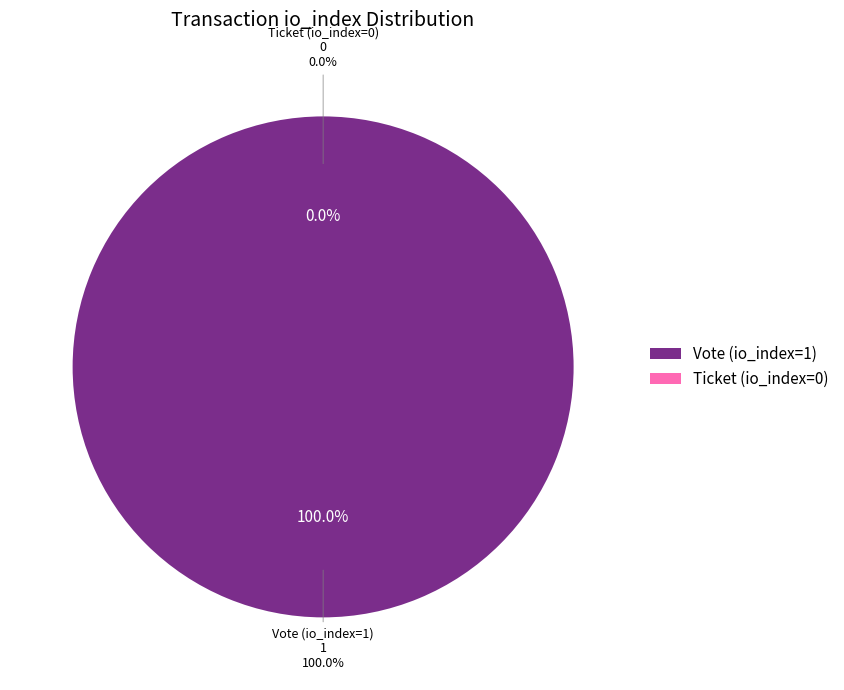

How many slices are in this pie chart?

2